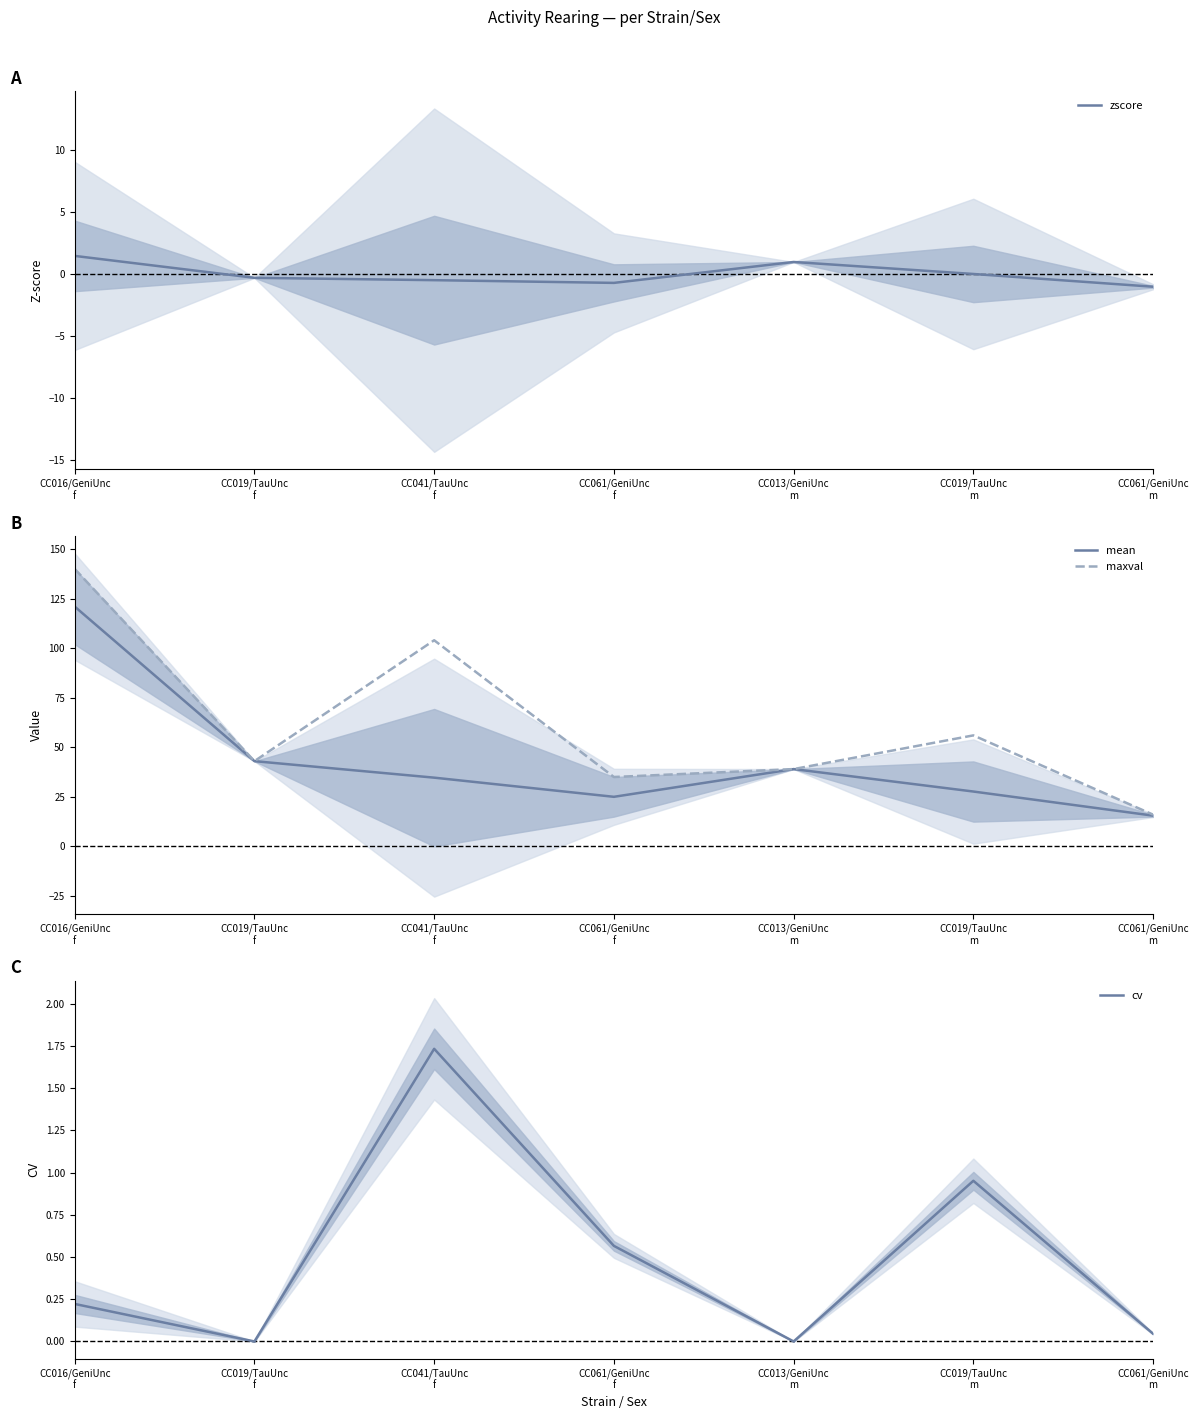

True or false: zscore has a value of -1.0 at CC061/GeniUnc
f.

False